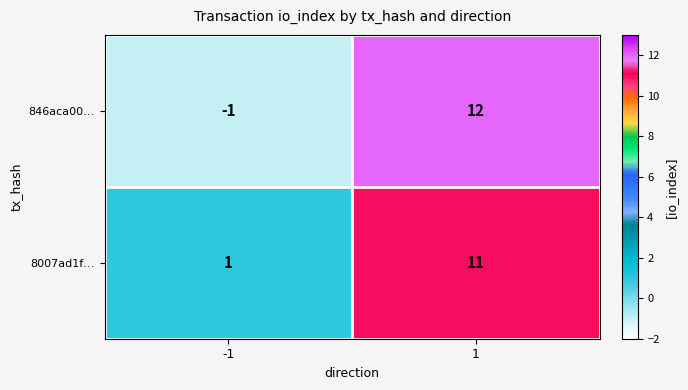

At how many categories does at least one series exceed 10?

1